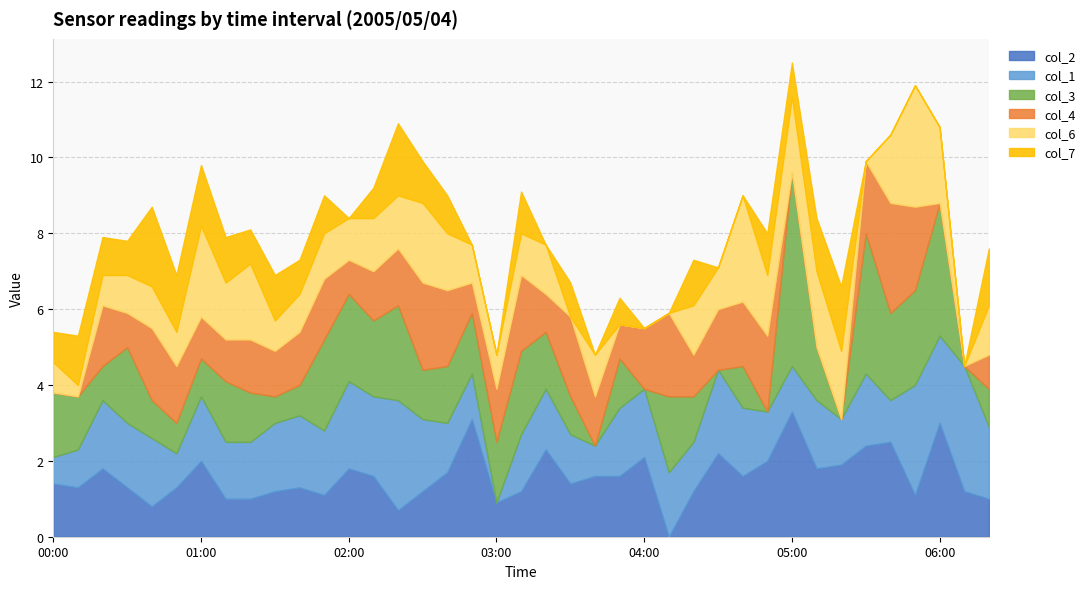

What value does the col_2 series have at 05:20?

1.9